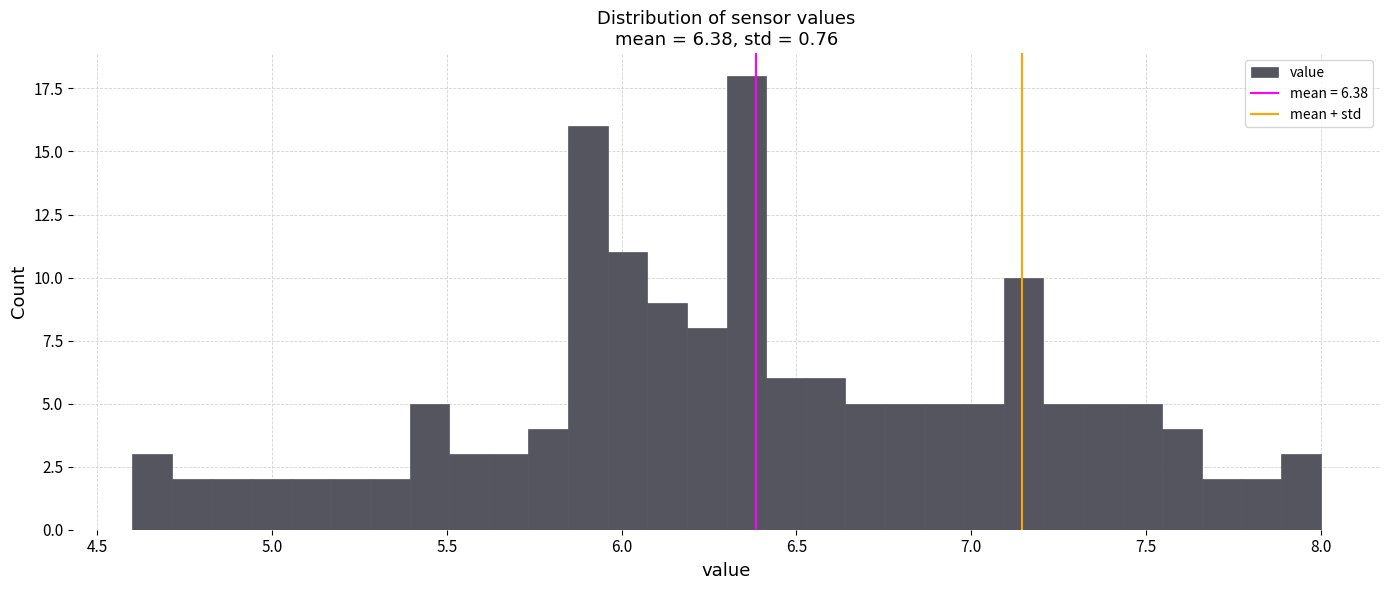

Read against the x-axis, roughly where is the centre of the tallest bar?

6.35